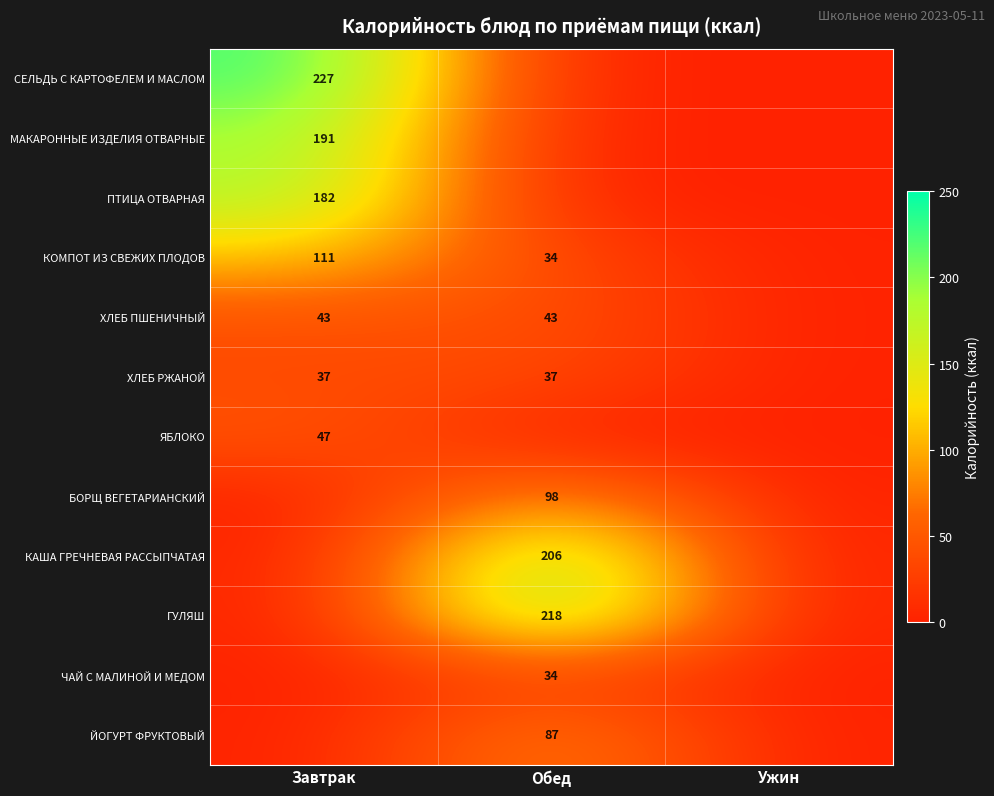

The value of КОМПОТ ИЗ СВЕЖИХ ПЛОДОВ at Обед is 18. True or false?

False